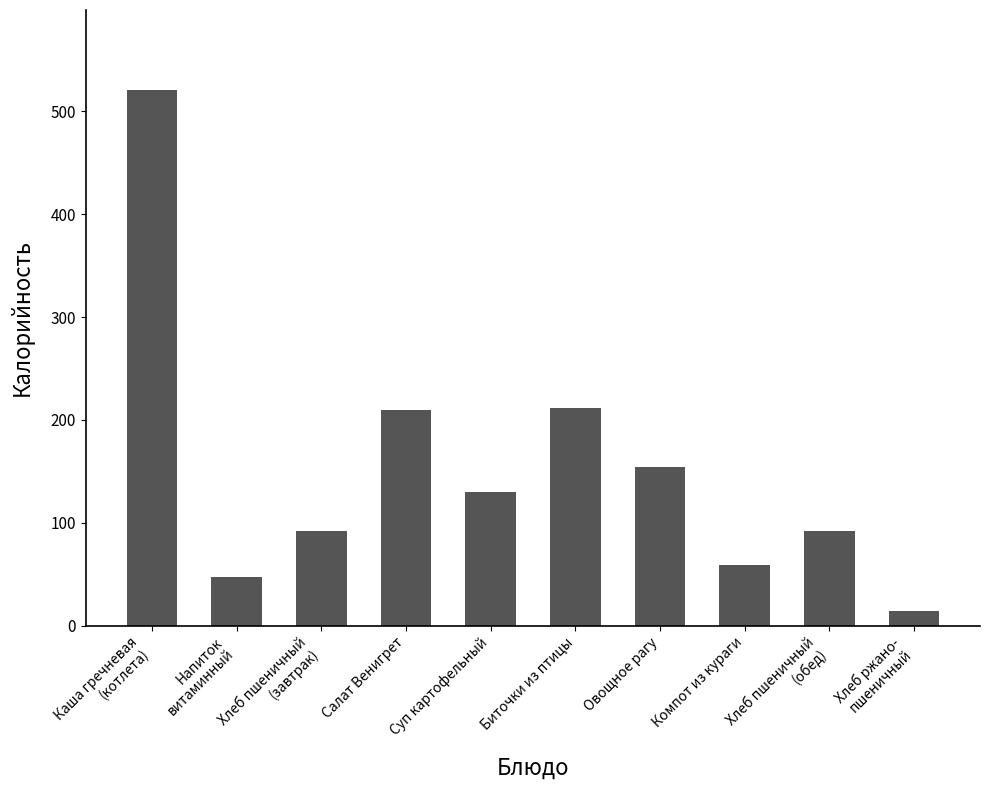

The value at Овощное рагу is 76.2. True or false?

False